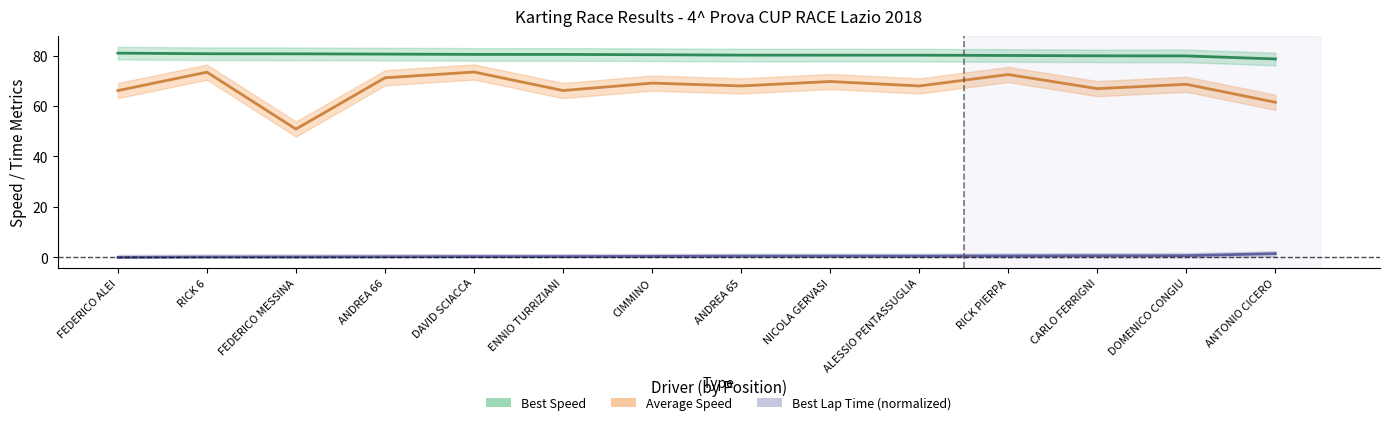

Which series has the widest spread of values?

Average Speed